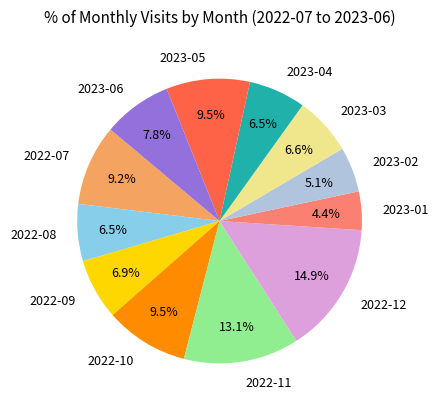

How many segments does this pie chart have?

12